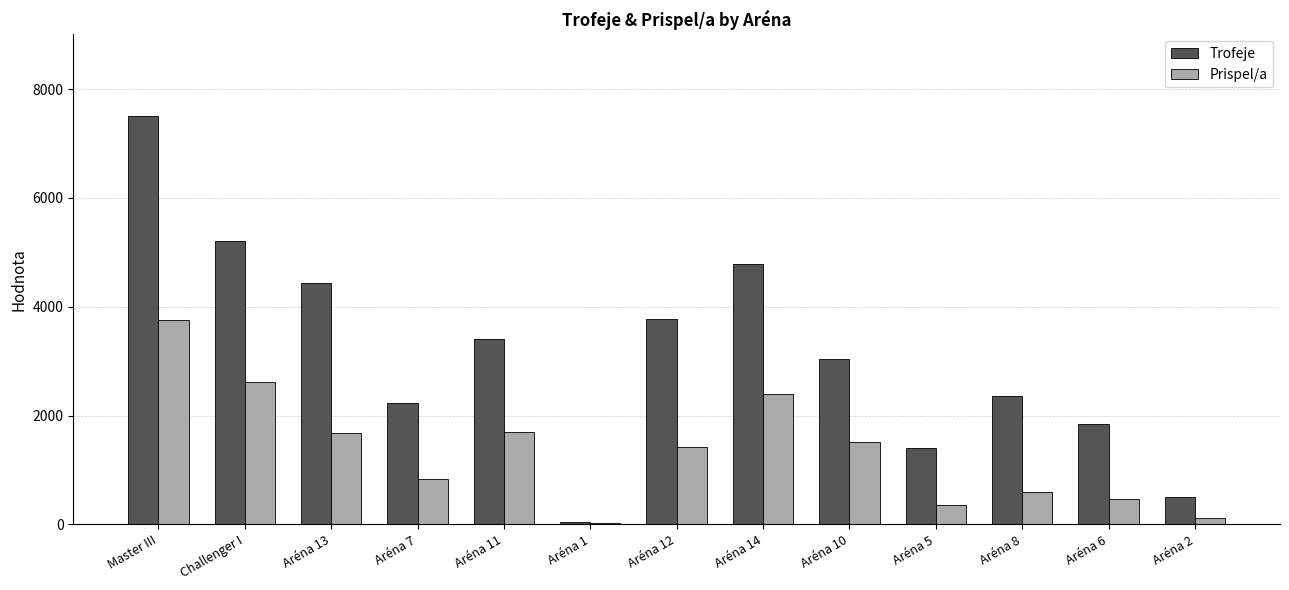

Between Challenger I and Aréna 11, which series saw the biggest shift?

Trofeje